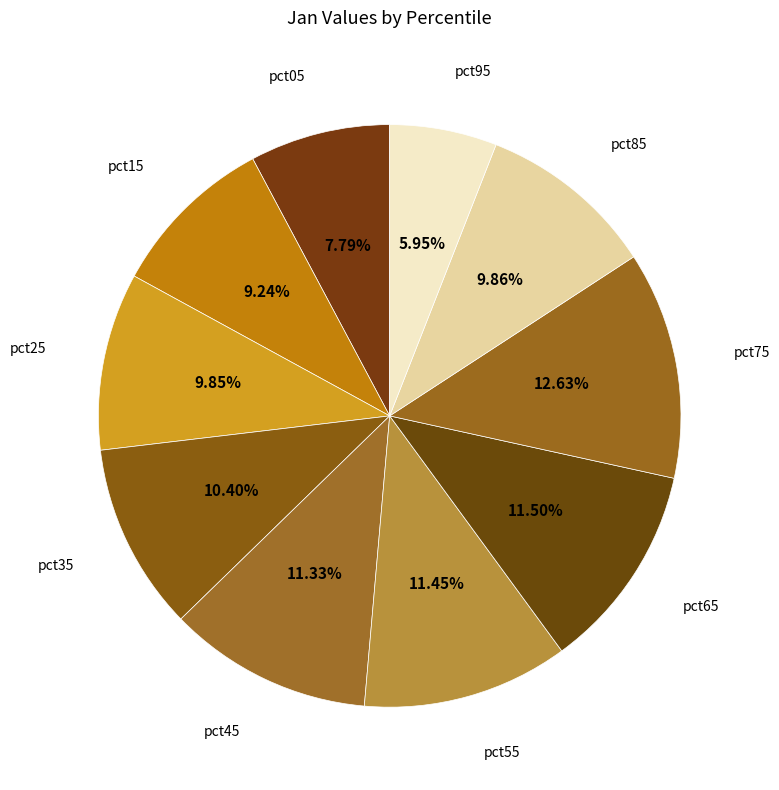

To the nearest percent, what portion does pct45 represent?

11%